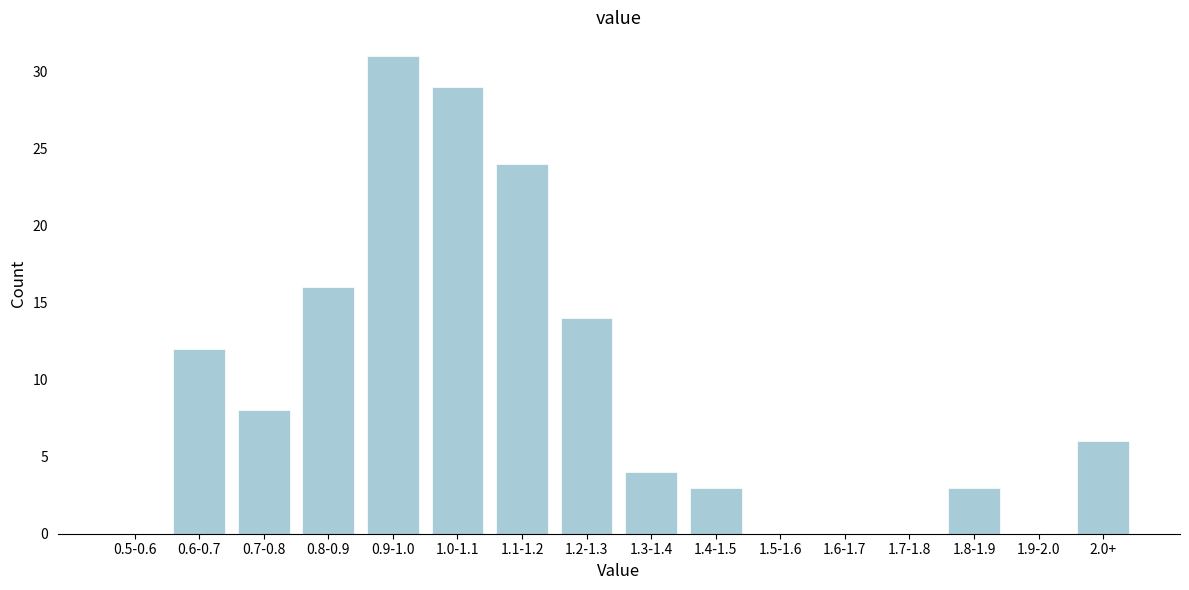

Reading right to left, extract all data points from this chart.

2.0+=6	1.9-2.0=0	1.8-1.9=3	1.7-1.8=0	1.6-1.7=0	1.5-1.6=0	1.4-1.5=3	1.3-1.4=4	1.2-1.3=14	1.1-1.2=24	1.0-1.1=29	0.9-1.0=31	0.8-0.9=16	0.7-0.8=8	0.6-0.7=12	0.5-0.6=0